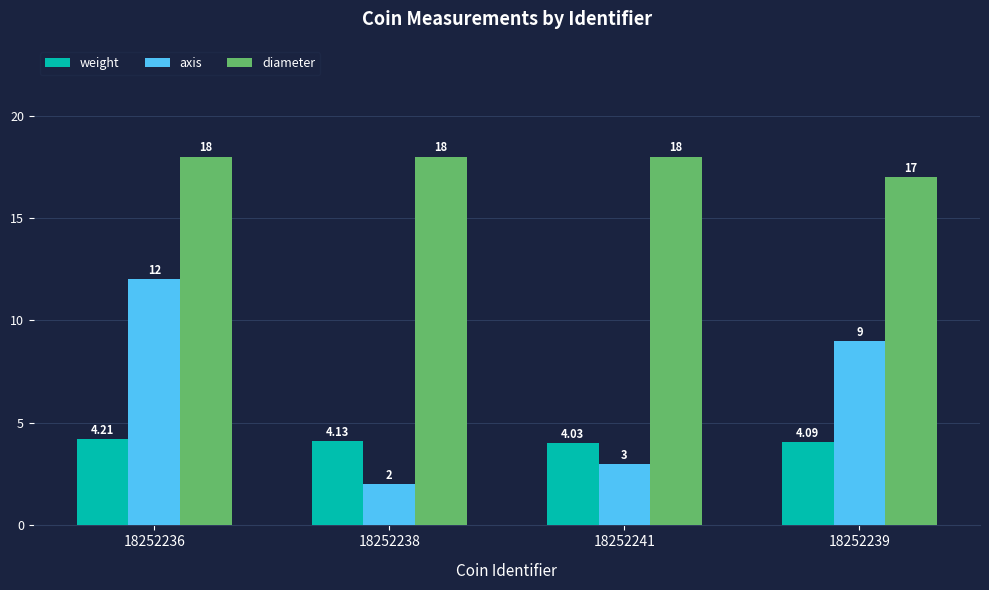

What are all the series names shown in the legend?

weight, axis, diameter